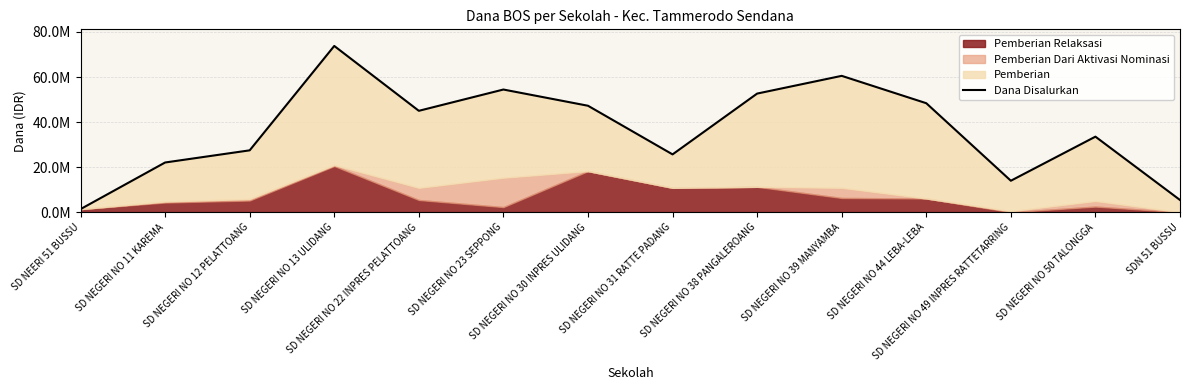

What is the value of the 4th point from the left?

73800000